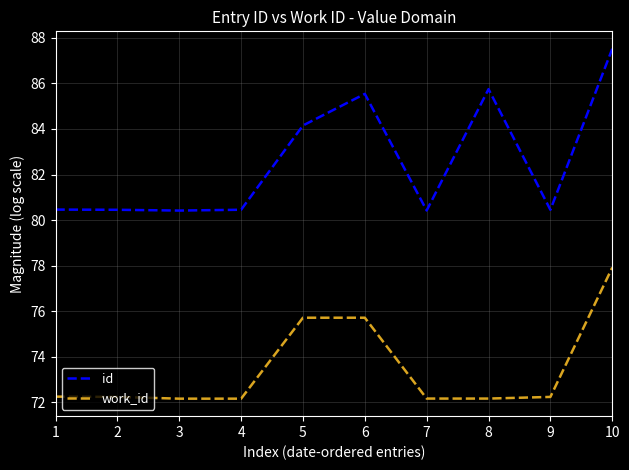

Is this an area chart (filled region under the line)?

No